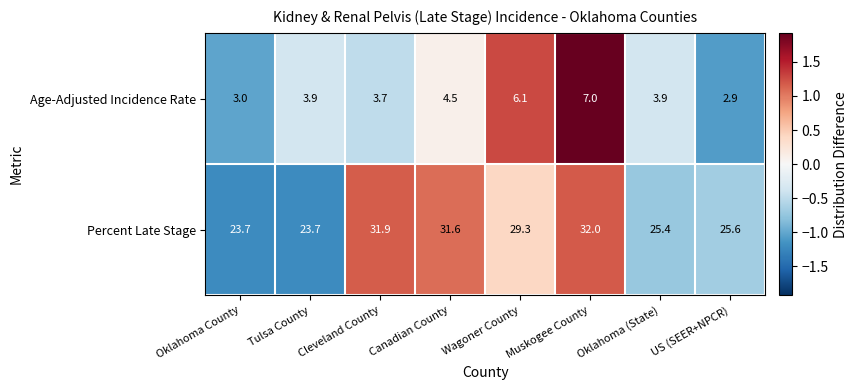

Read the Percent Late Stage value at Muskogee County.

32.0